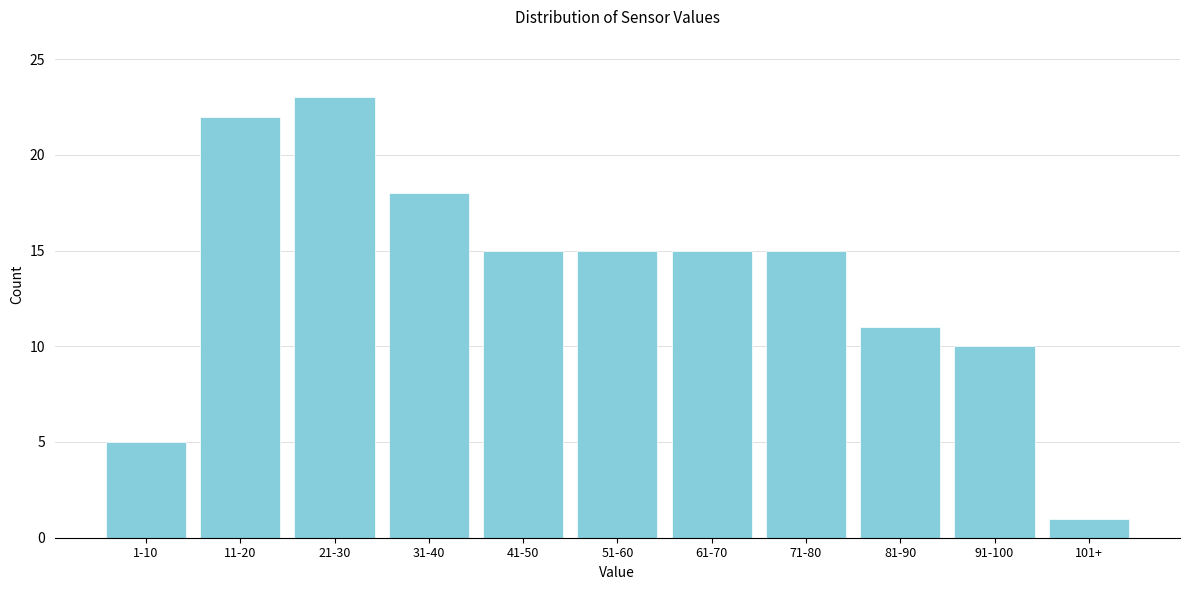

Reading left to right, extract all data points from this chart.

1-10=5	11-20=22	21-30=23	31-40=18	41-50=15	51-60=15	61-70=15	71-80=15	81-90=11	91-100=10	101+=1